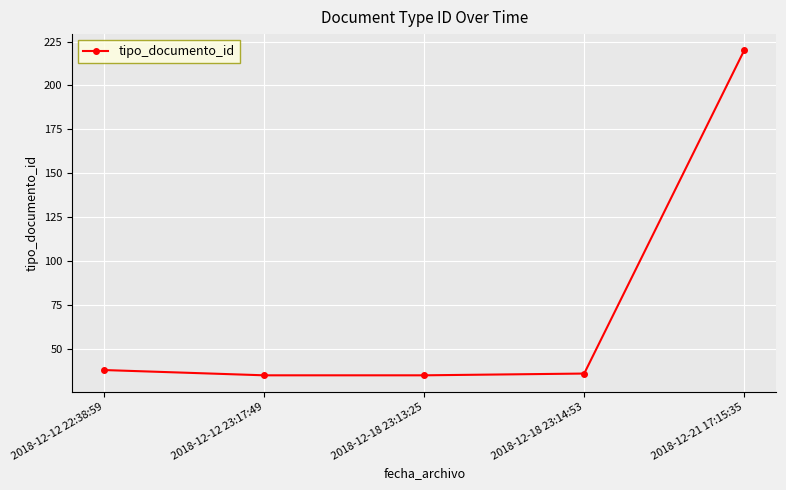

What is the difference between the values at 2018-12-18 23:14:53 and 2018-12-12 22:38:59?

2